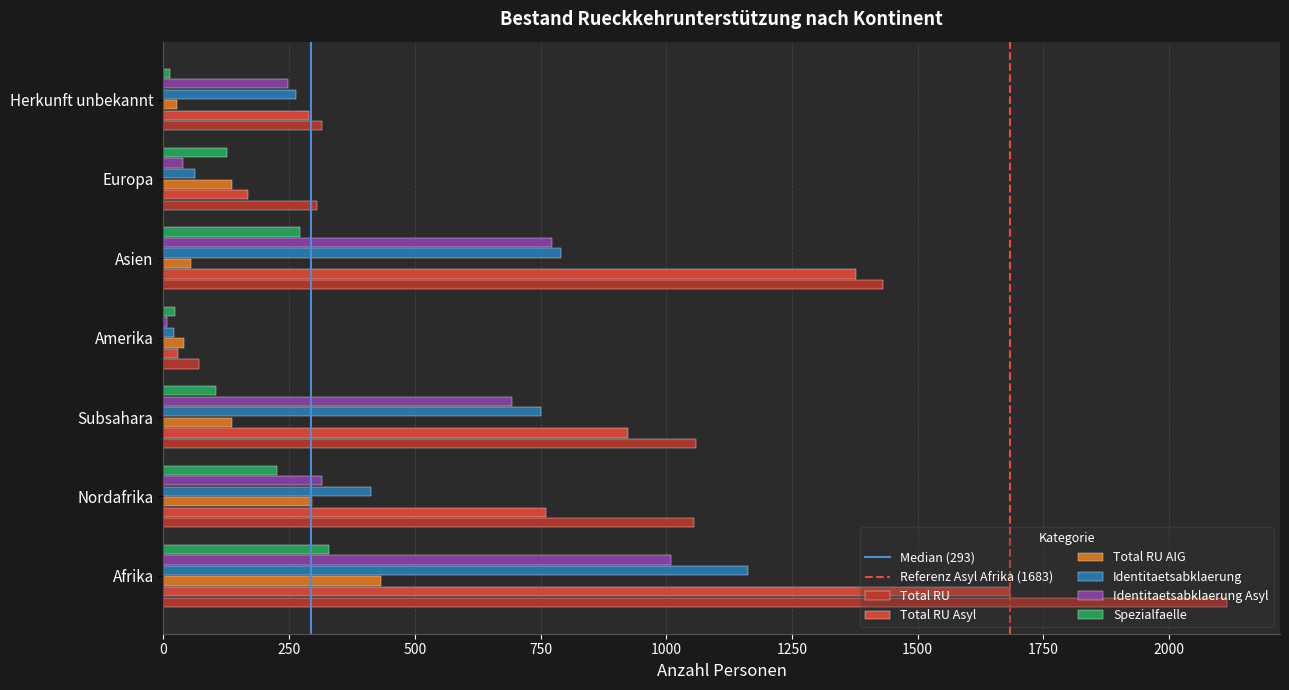

What is the difference between the highest and lowest values at Asien?

1377